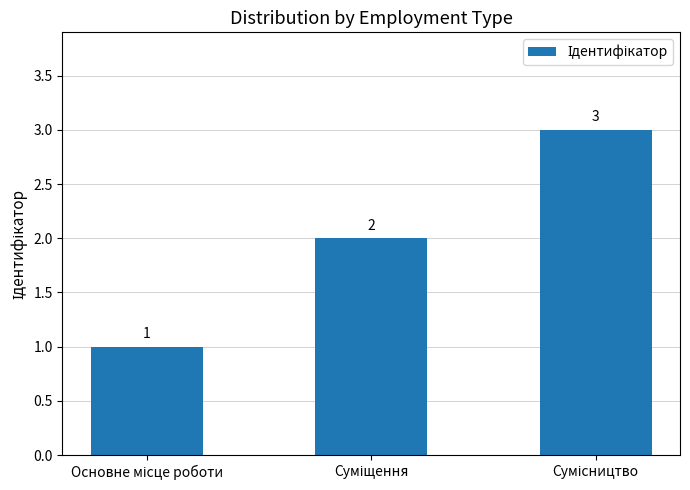

What is the value of the 1st bar from the left?

1